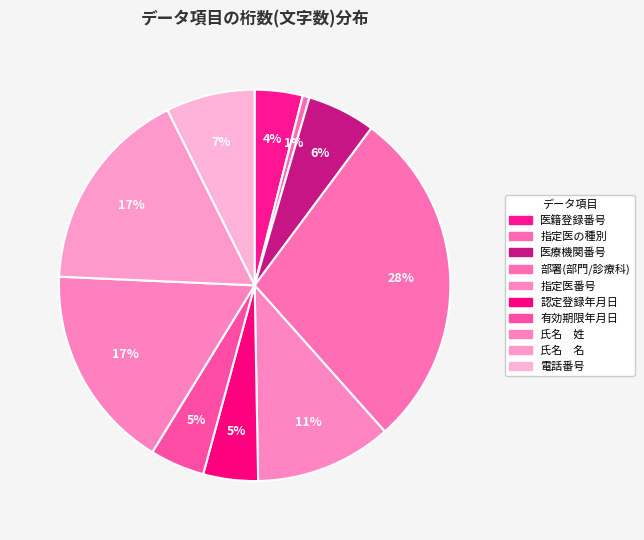

How many segments does this pie chart have?

10